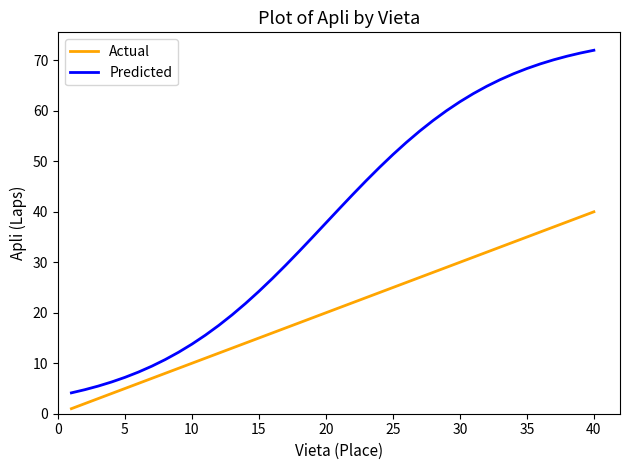

Which series has the largest total across all categories?

Predicted